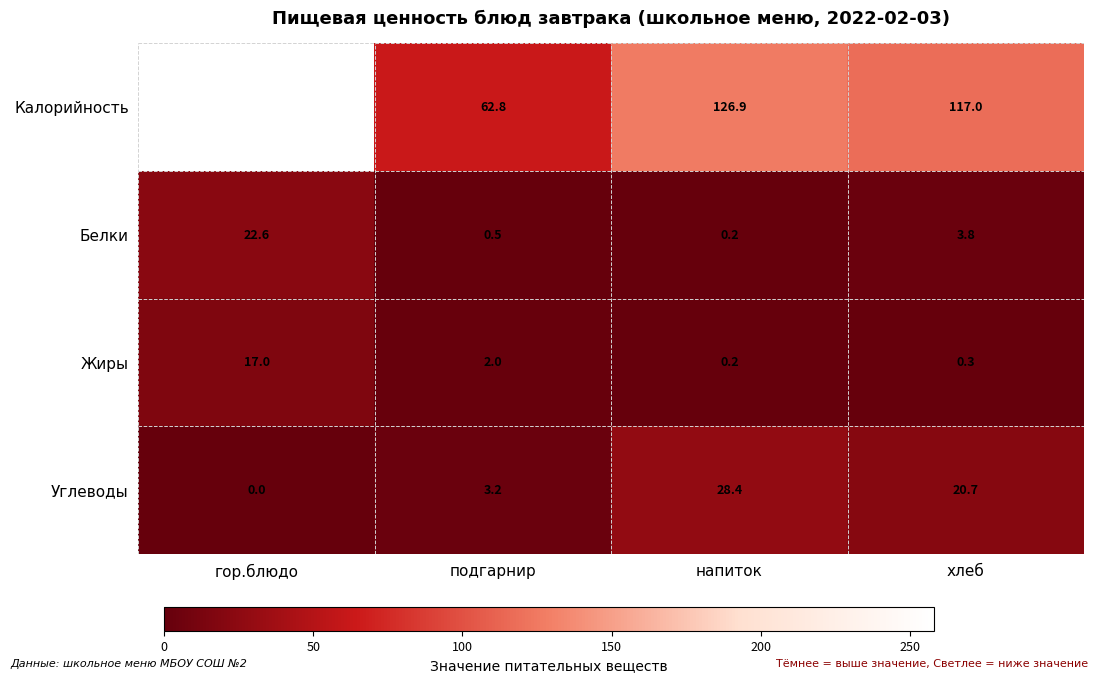

True or false: Калорийность has a value of 126.9 at напиток.

True